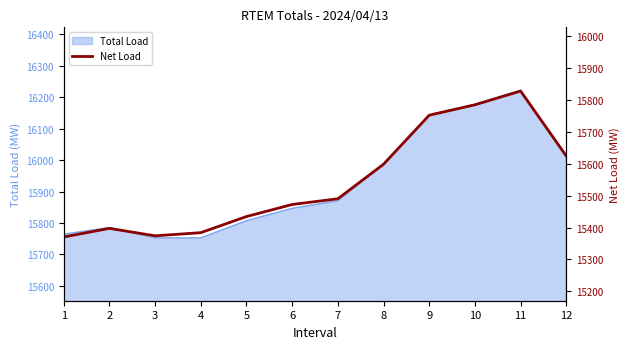

True or false: the data shows 15434.5 at 5.

True